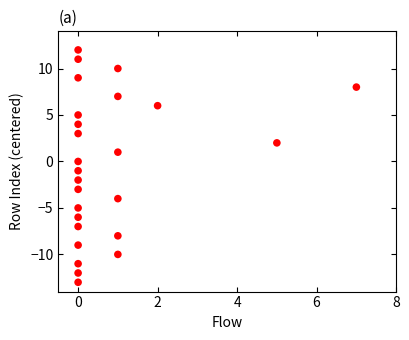

What is the range of X values (max minus min)?

7